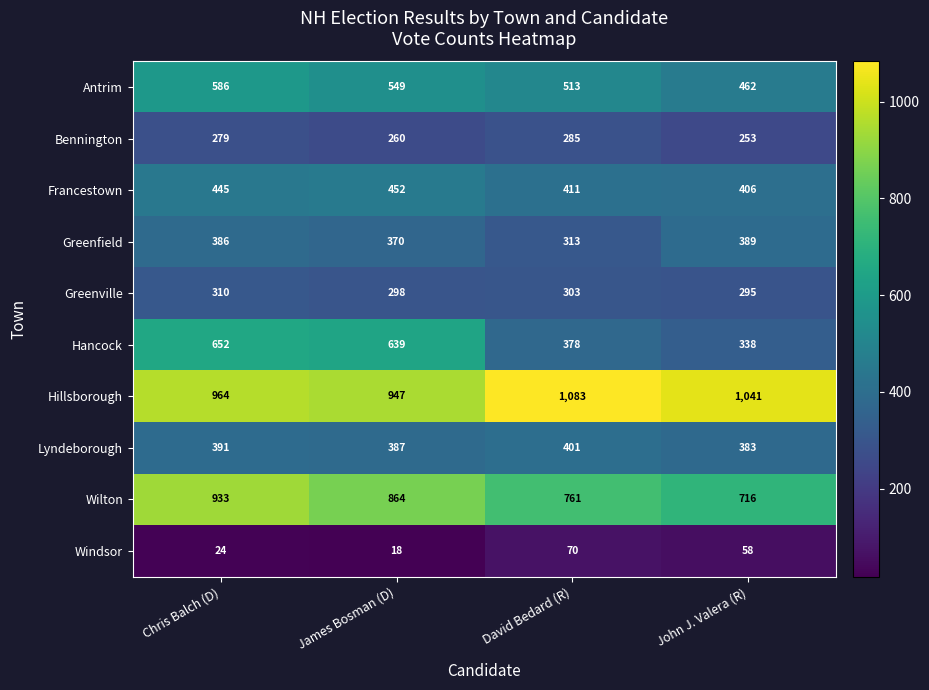

What is the difference between the maximum and minimum values in the Windsor series?

52